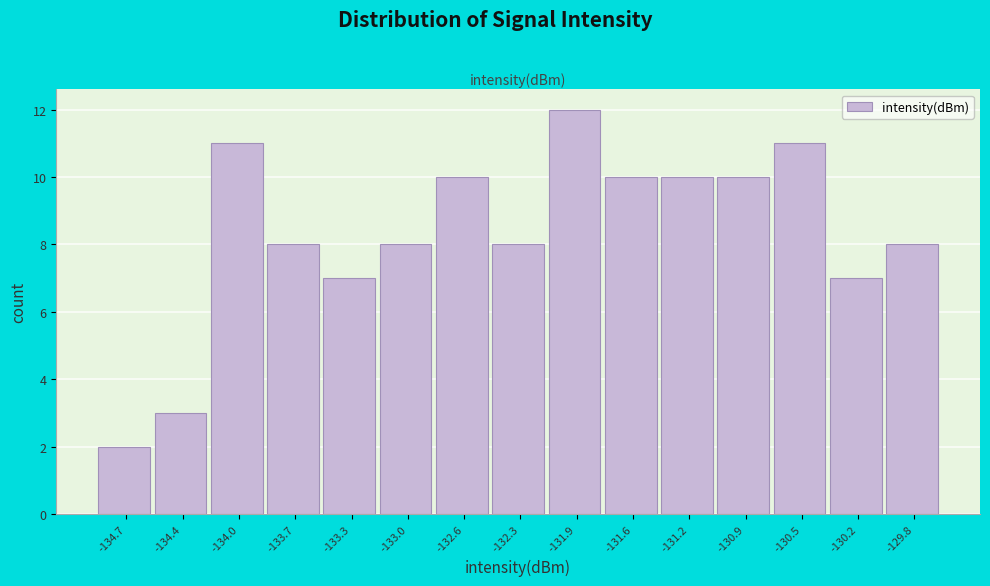

Reading right to left, extract all data points from this chart.

8	7	11	10	10	10	12	8	10	8	7	8	11	3	2